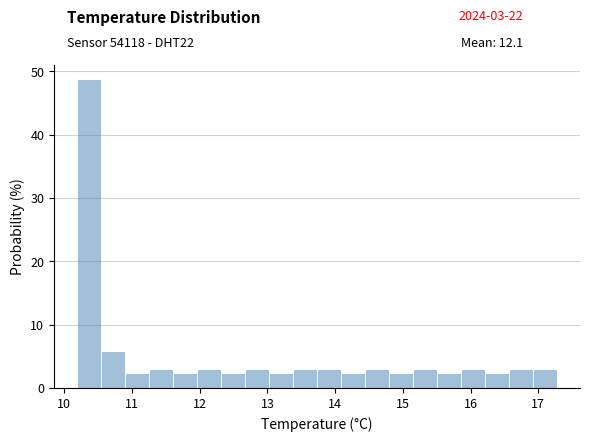

Read against the x-axis, roughly where is the centre of the tallest bar?

10.4